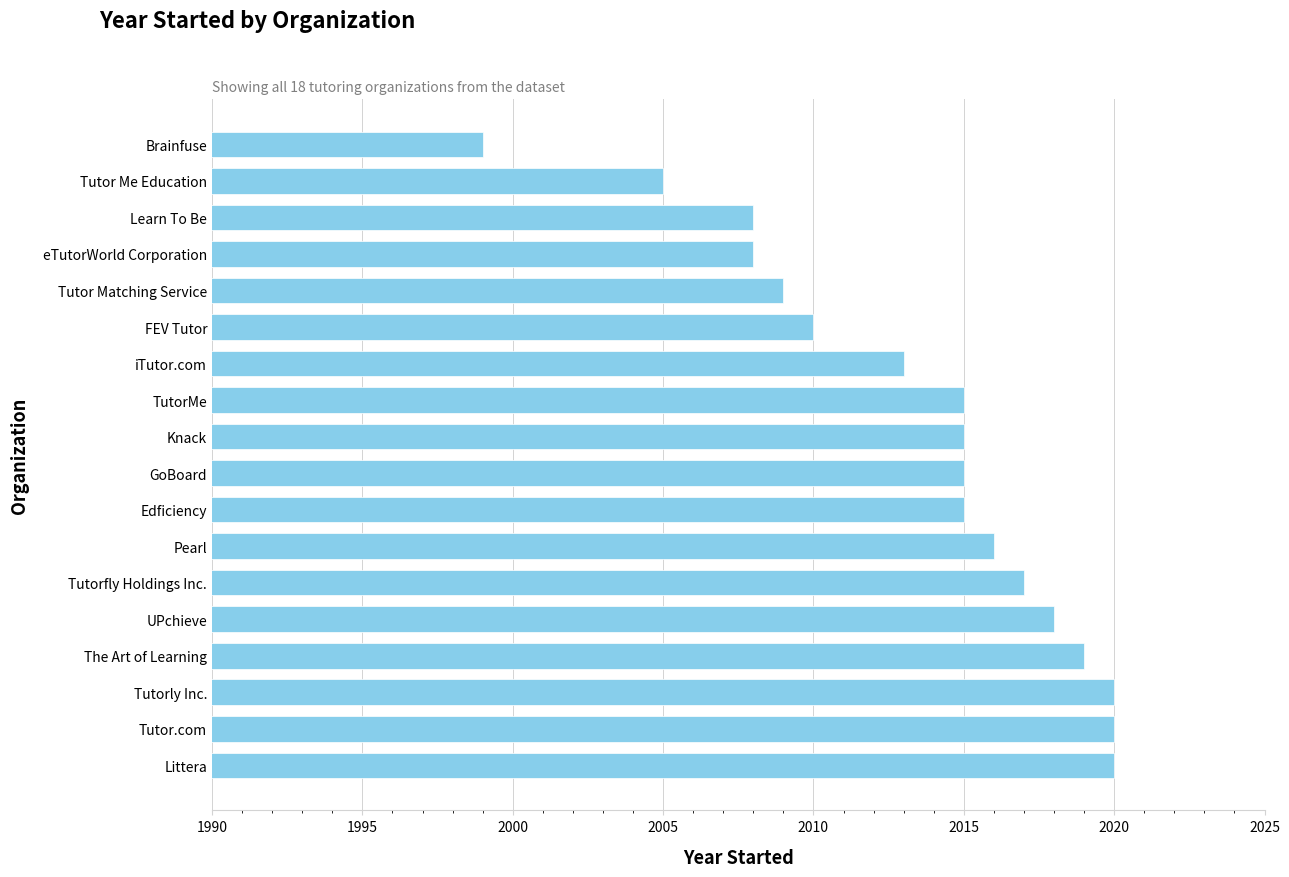

Reading bottom to top, extract all data points from this chart.

2020	2020	2020	2019	2018	2017	2016	2015	2015	2015	2015	2013	2010	2009	2008	2008	2005	1999